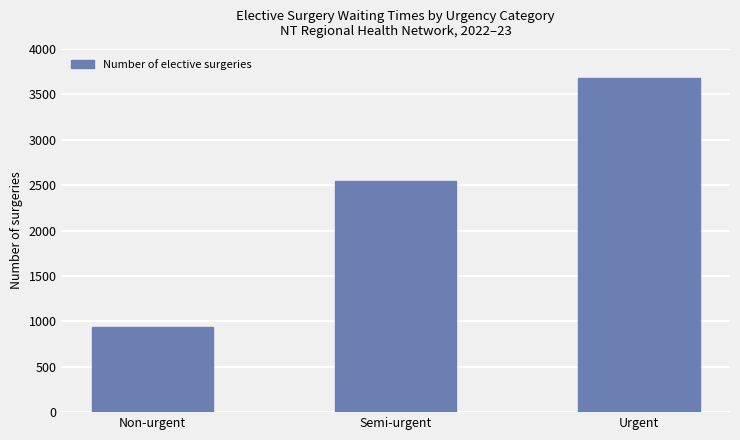

What is the smallest value displayed?

939